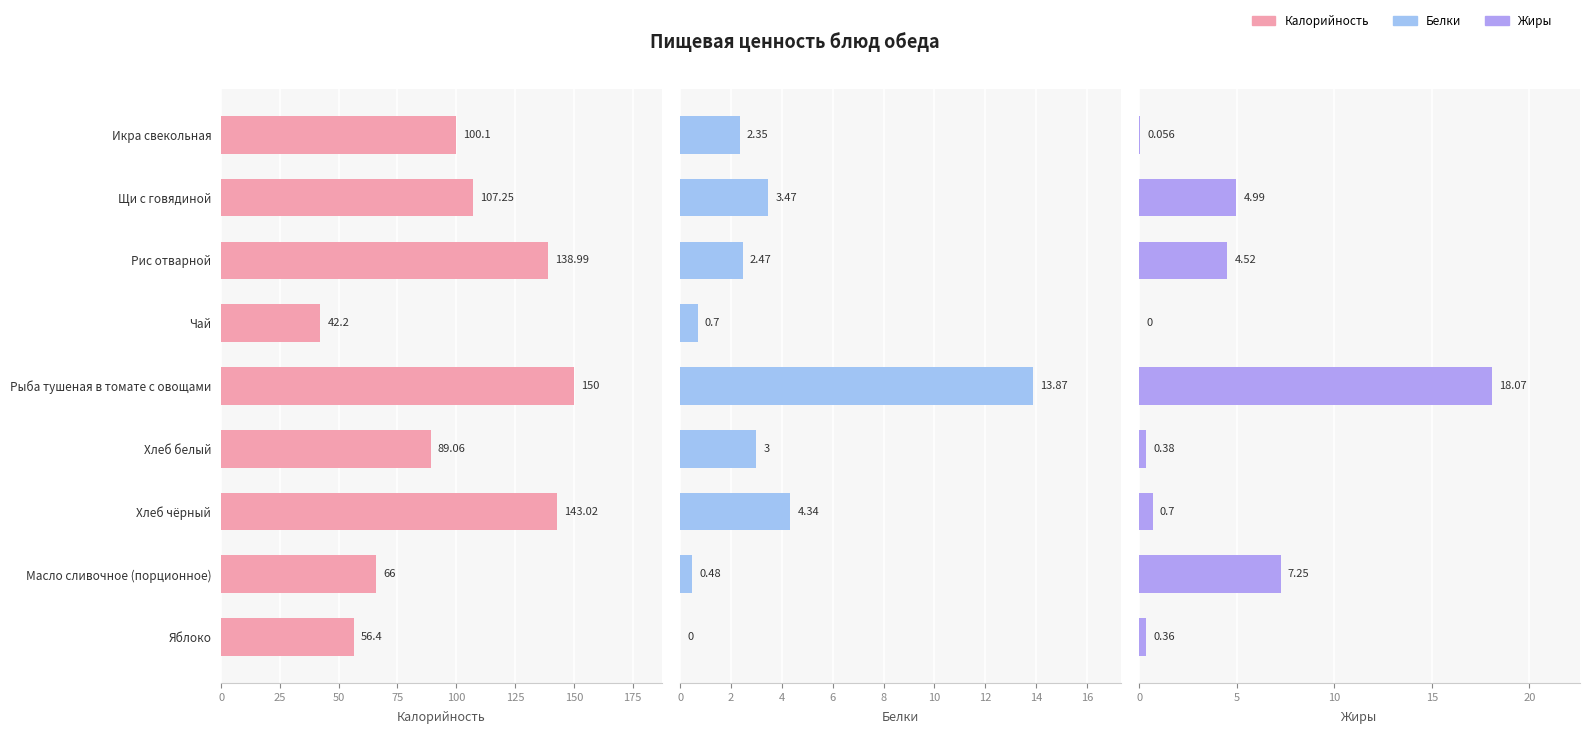

What is the total value across all series at Икра свекольная?

102.5